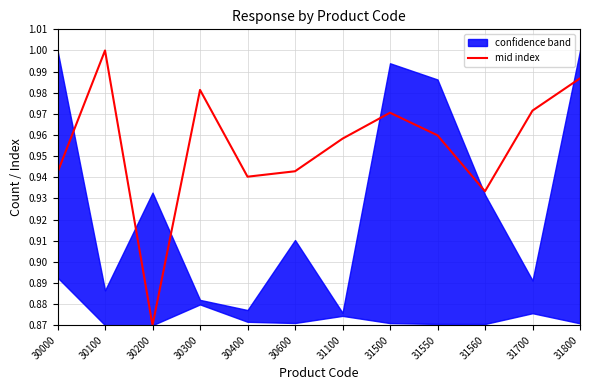

Reading left to right, extract all data points from this chart.

0.9	1.0	0.9	1.0	0.9	0.9	1.0	1.0	1.0	0.9	1.0	1.0